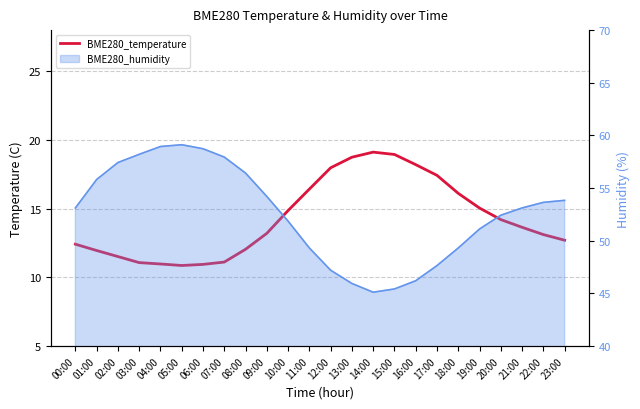

What is the change in value from 00:00 to 09:00?

+0.8